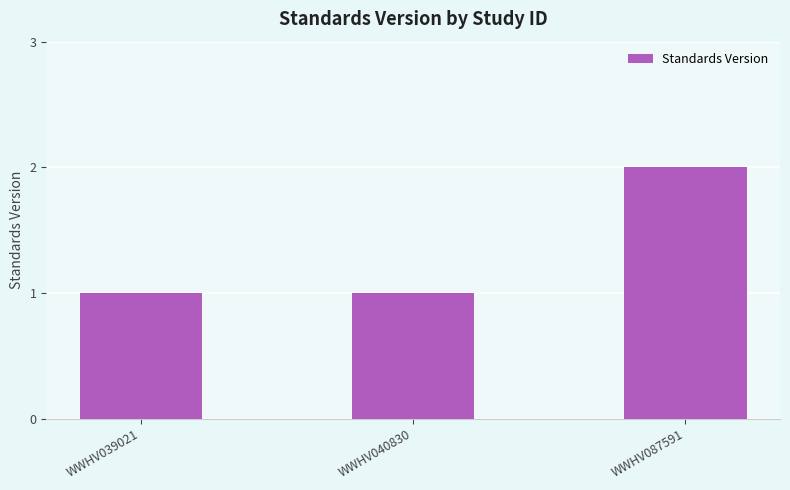

Reading right to left, what are all the values shown in this chart?

2	1	1